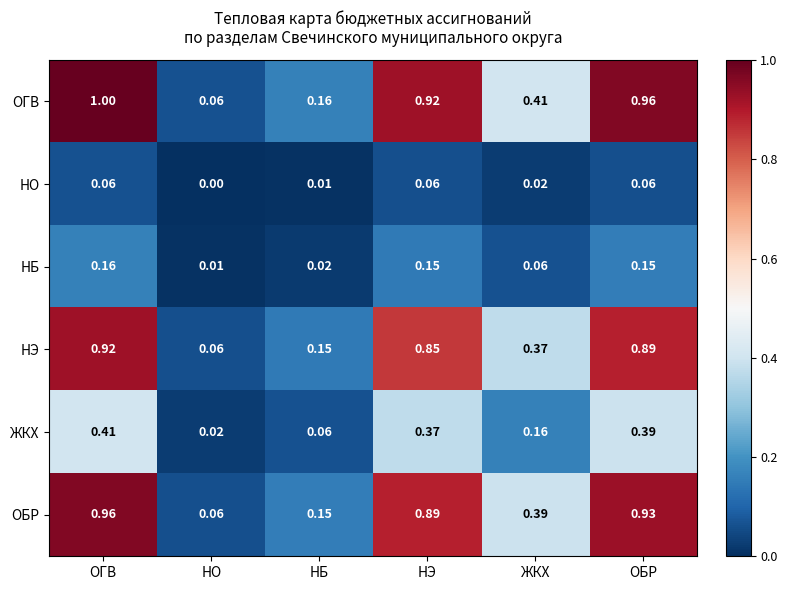

What is the total value across all series at НБ?

0.6